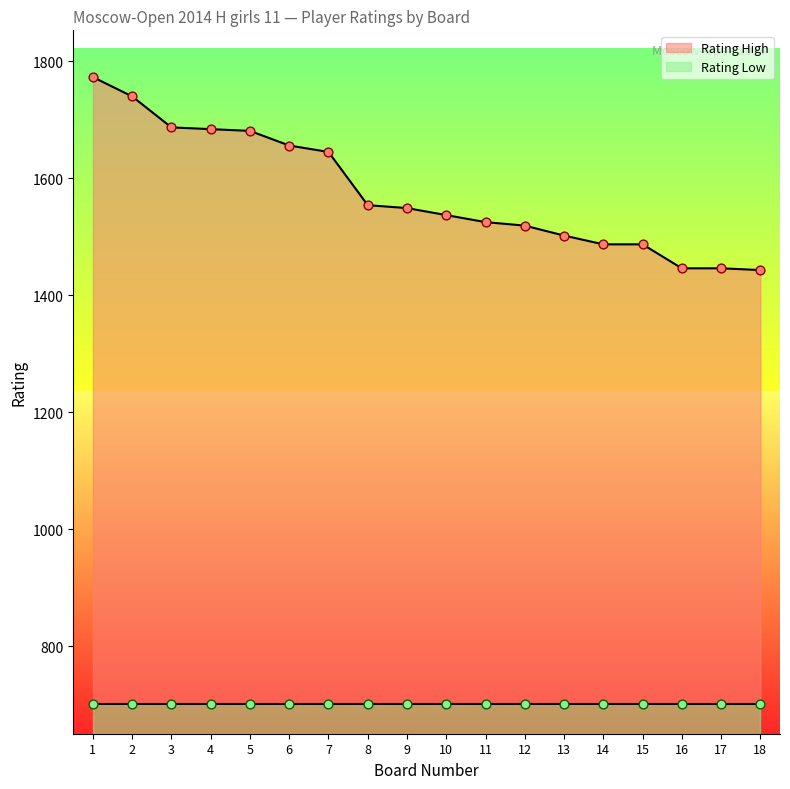

What is the ratio of the value at 17 to the value at 13?

1.0